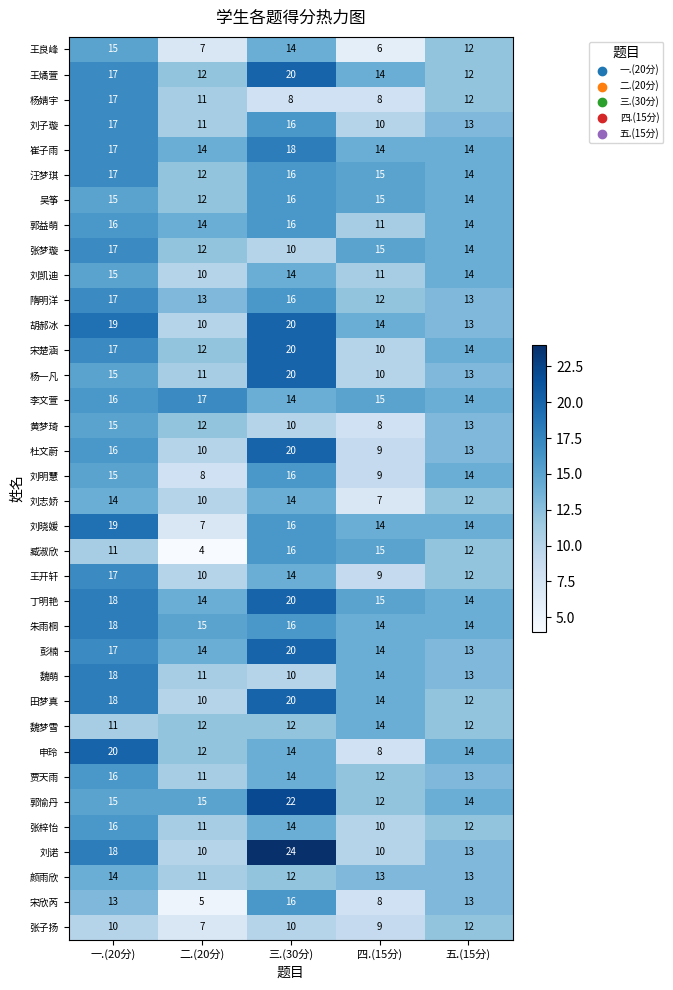

What is the total value across all series at 四.(15分)?

418